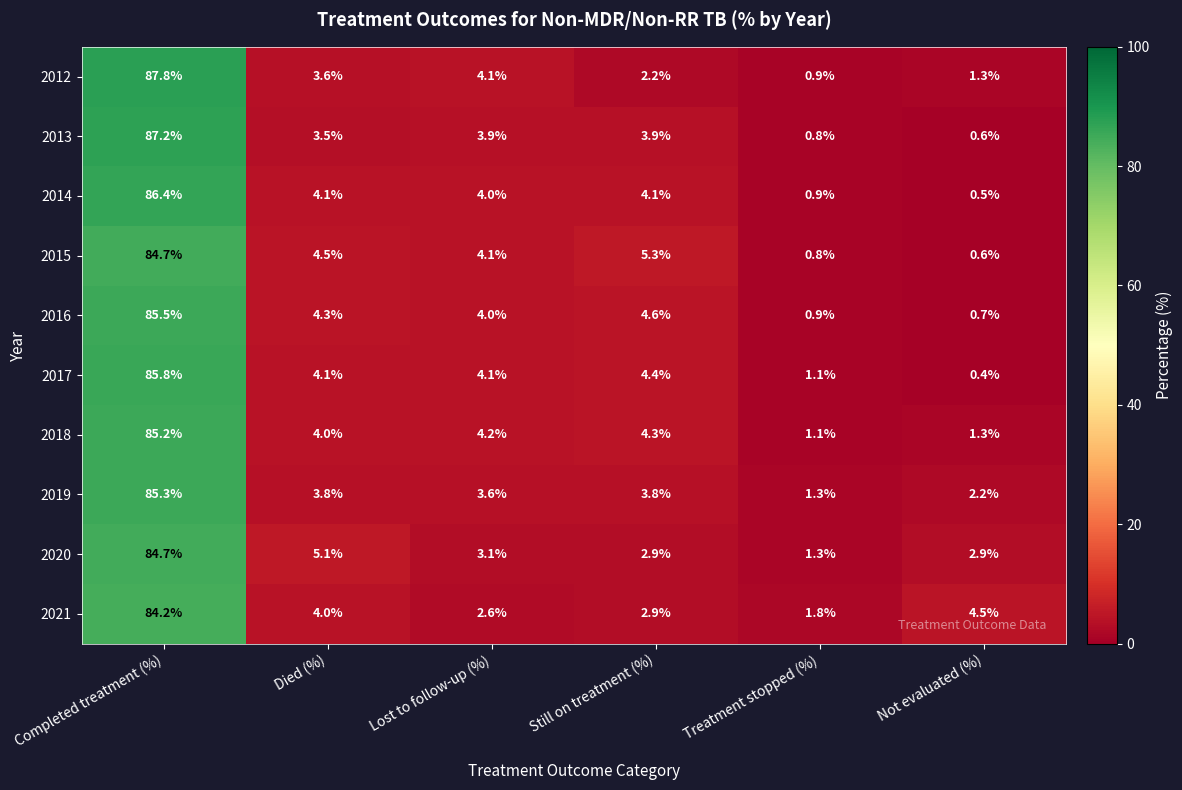

The value of 2013 at Completed treatment (%) is 87.2. True or false?

True